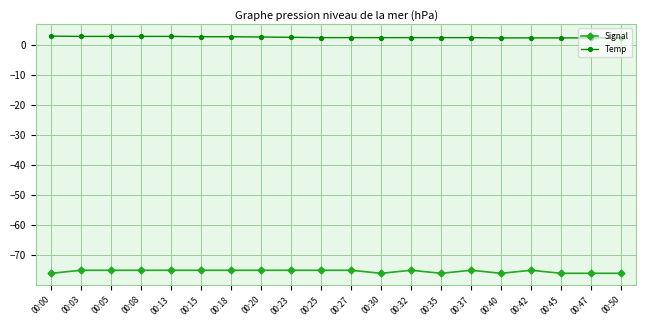

True or false: Signal and Temp intersect in this chart.

False